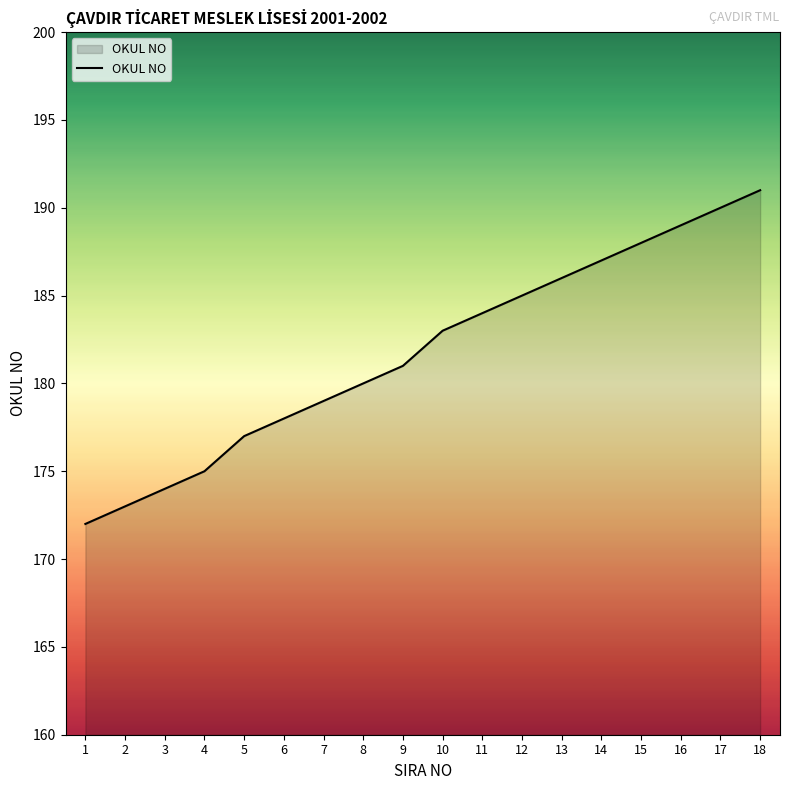

Does the chart have visible grid lines?

No